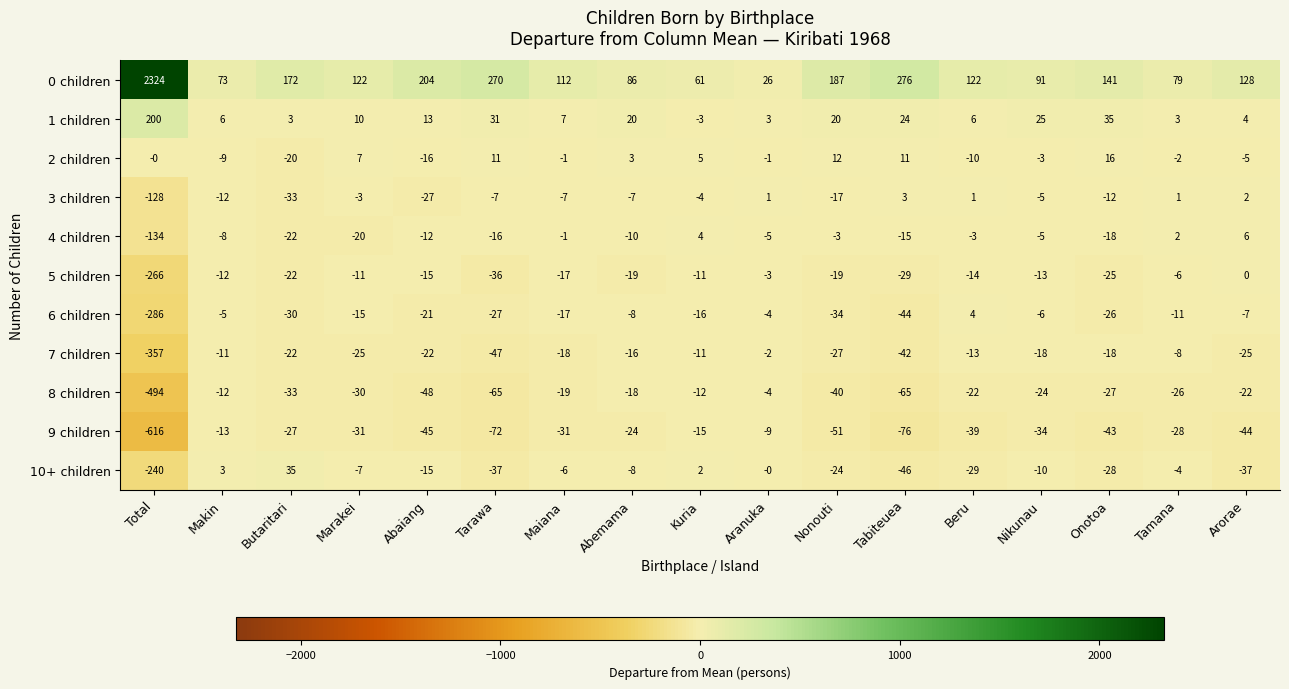

What is the difference between the maximum and minimum values in the 10+ children series?

275